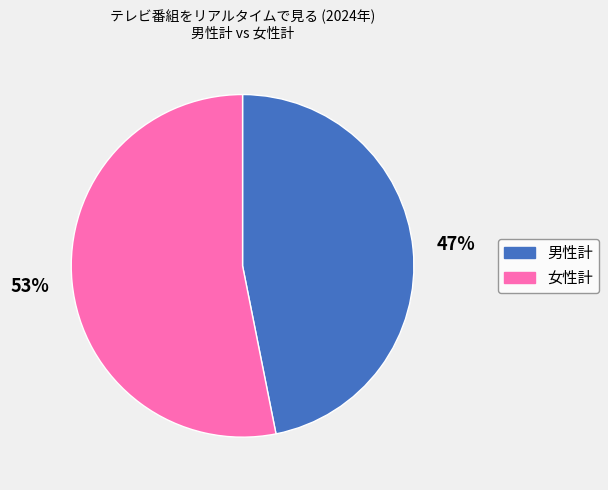

Combined, do 女性計 and 男性計 account for over 50%?

Yes